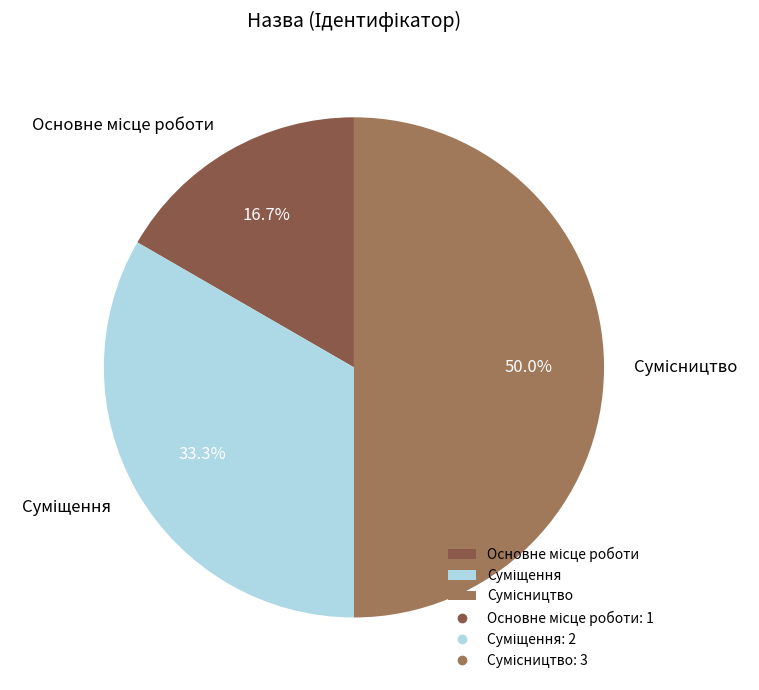

How many segments does this pie chart have?

3